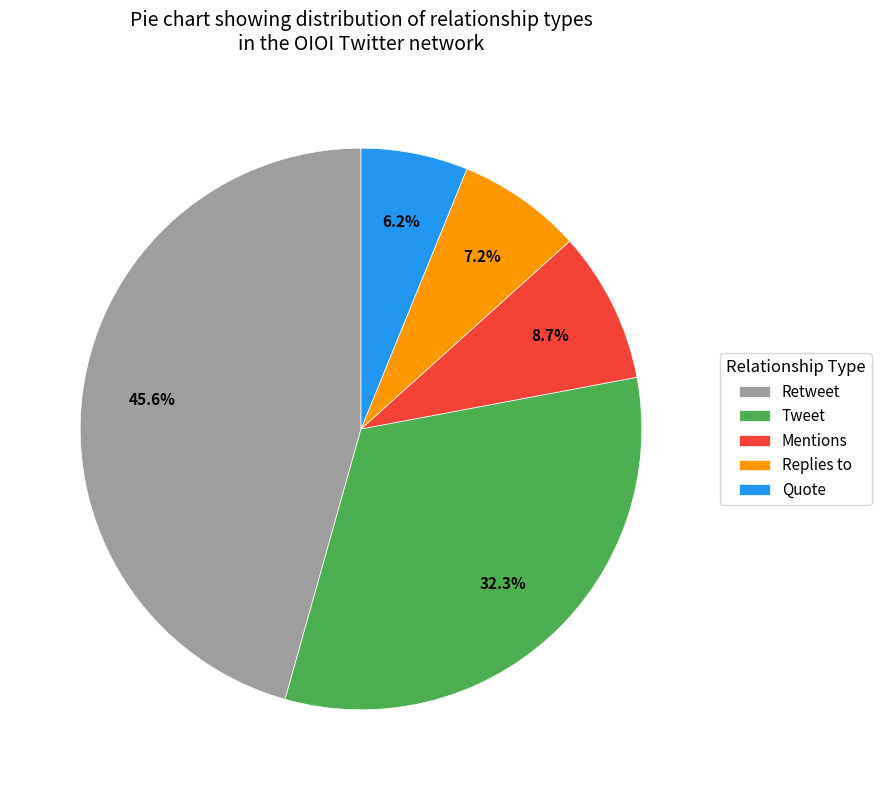

The Quote slice represents 15% of the pie. True or false?

False